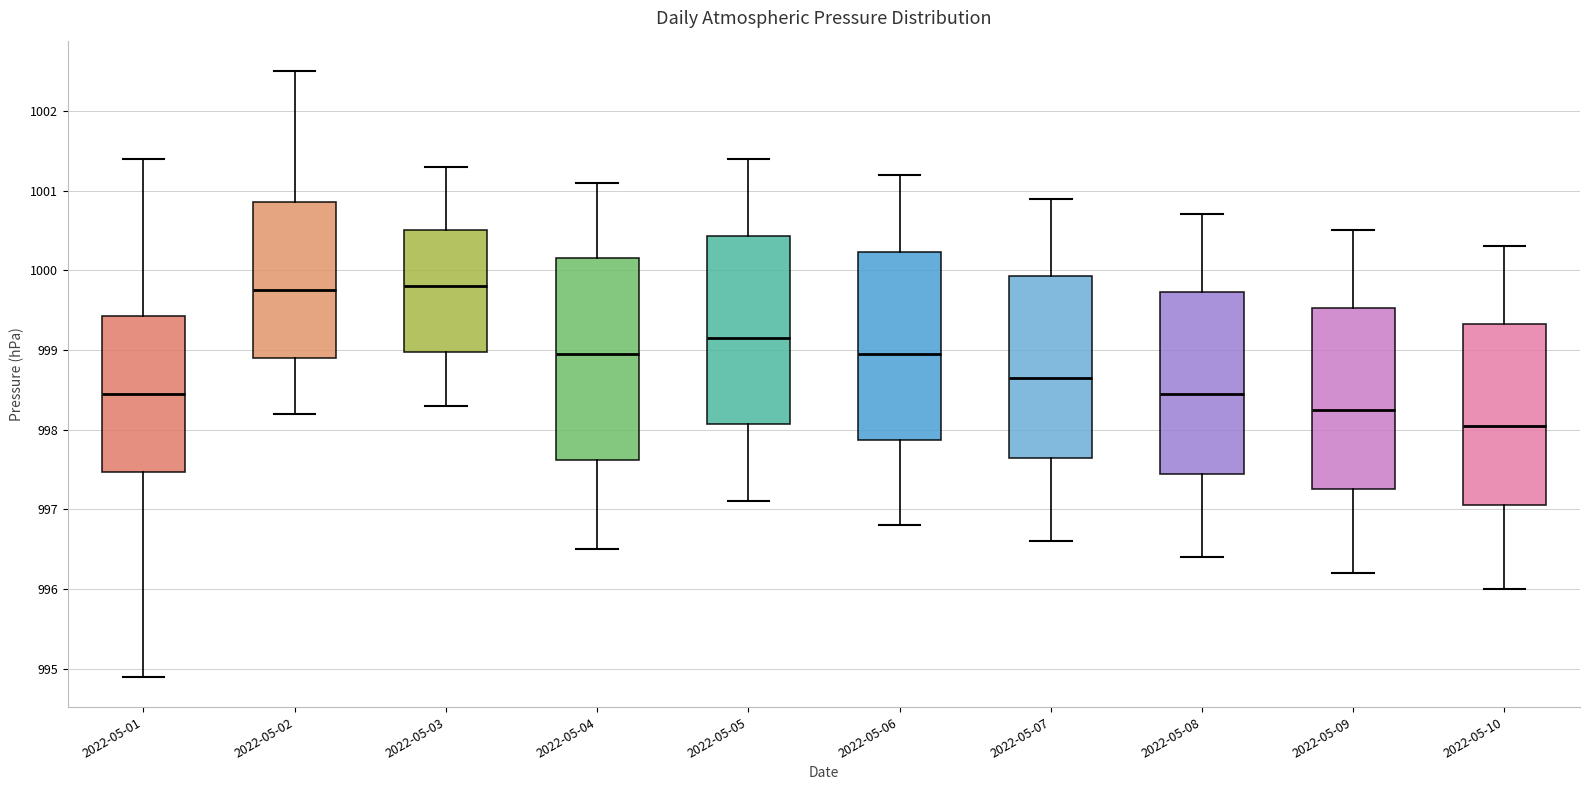

Comparing the boxes themselves (not the whiskers), which one is the tallest?

2022-05-04